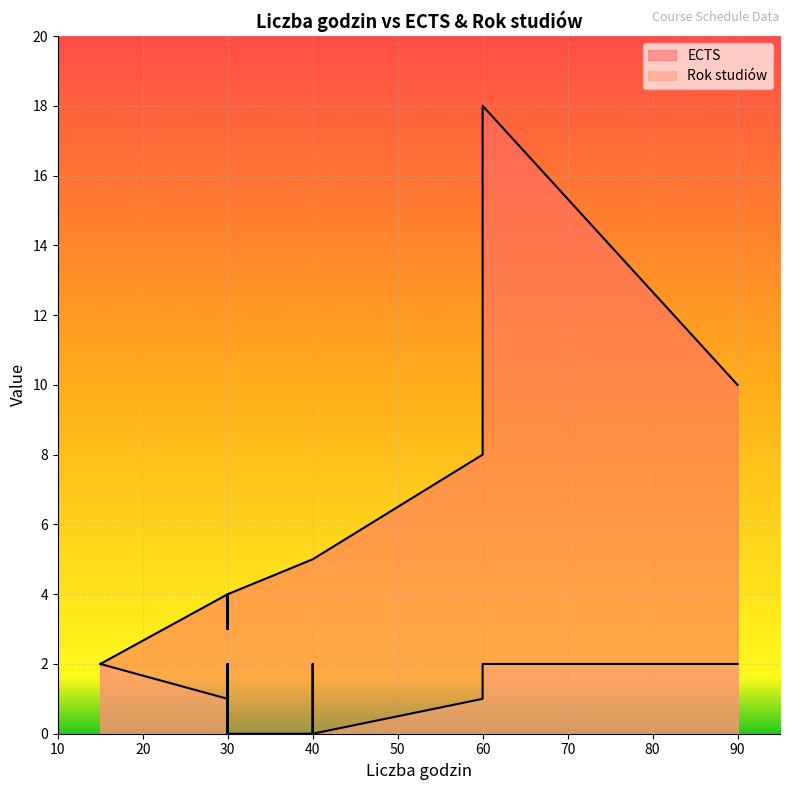

List the labels in order of Rok studiów value, largest first.

30, 90, 15, 15, 60, 30, 40, 30, 30, 30, 60, 30, 30, 30, 30, 30, 30, 30, 30, 30, 30, 30, 30, 40, 40, 40, 30, 40, 30, 30, 30, 30, 30, 30, 30, 40, 40, 40, 40, 40